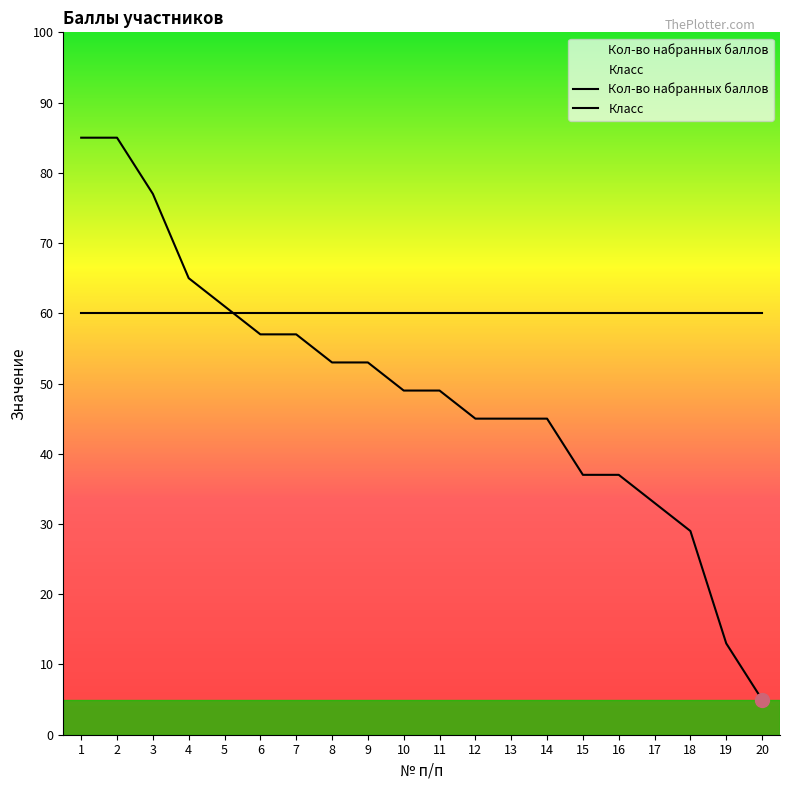

Reading left to right, list all the values displayed in this chart.

85	85	77	65	61	57	57	53	53	49	49	45	45	45	37	37	33	29	13	5